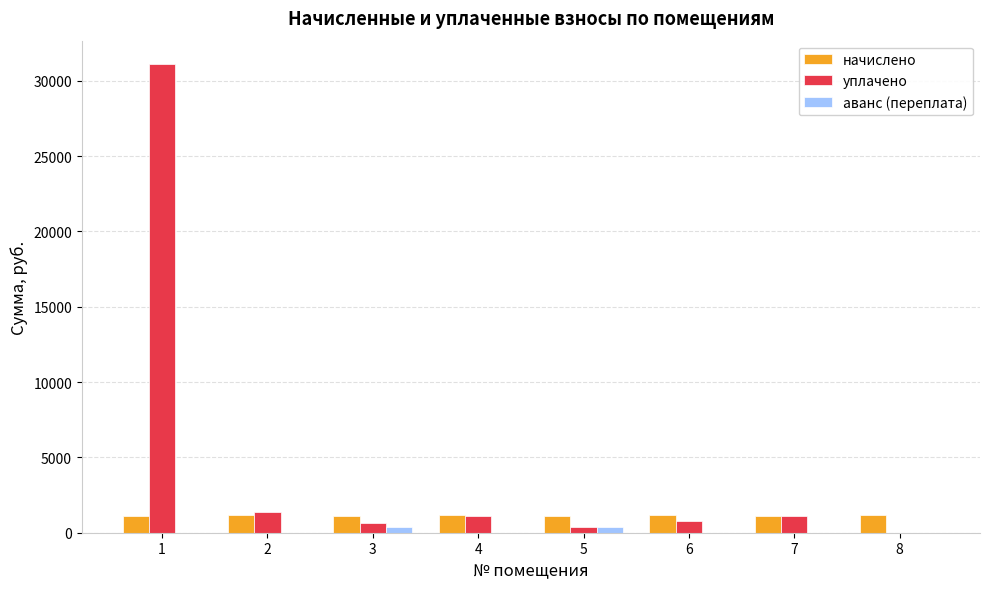

What is the maximum value for уплачено?

31100.9